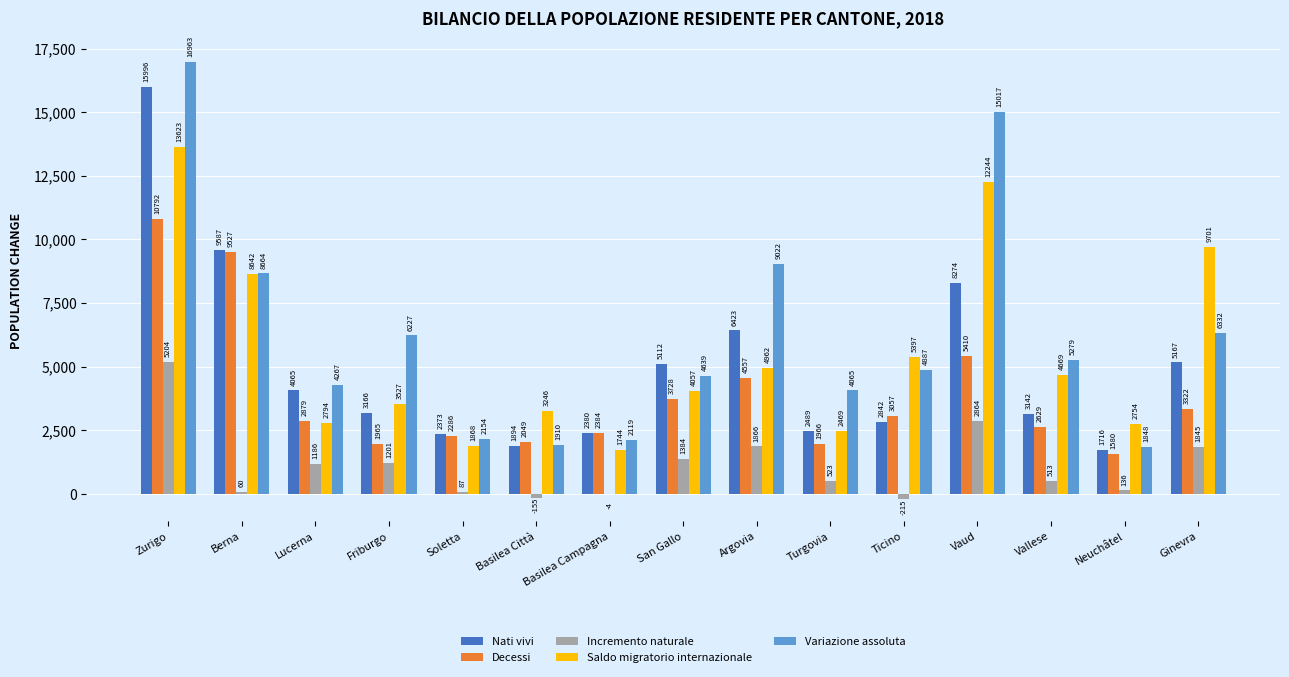

Is it true that Variazione assoluta equals 11799 at Zurigo?

False